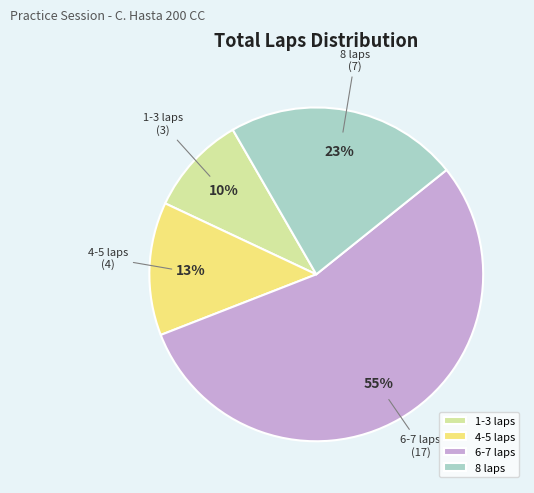

How many segments does this pie chart have?

4